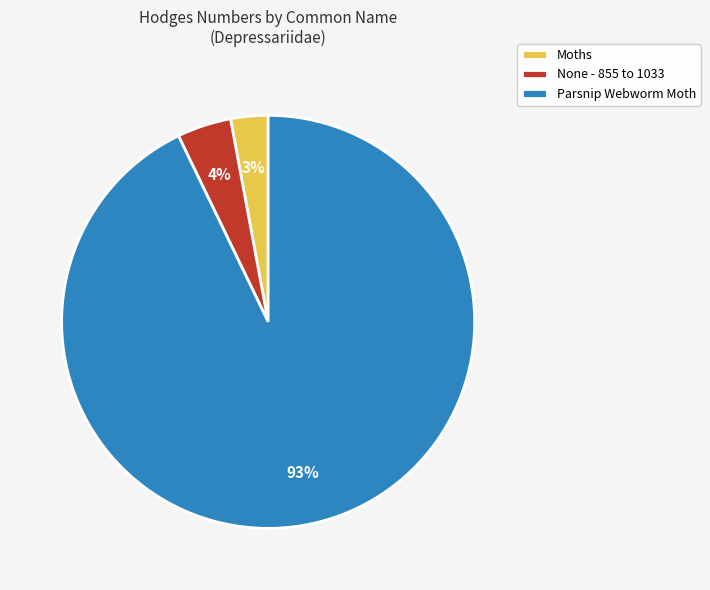

What percentage is the Moths slice, to the nearest percent?

3%